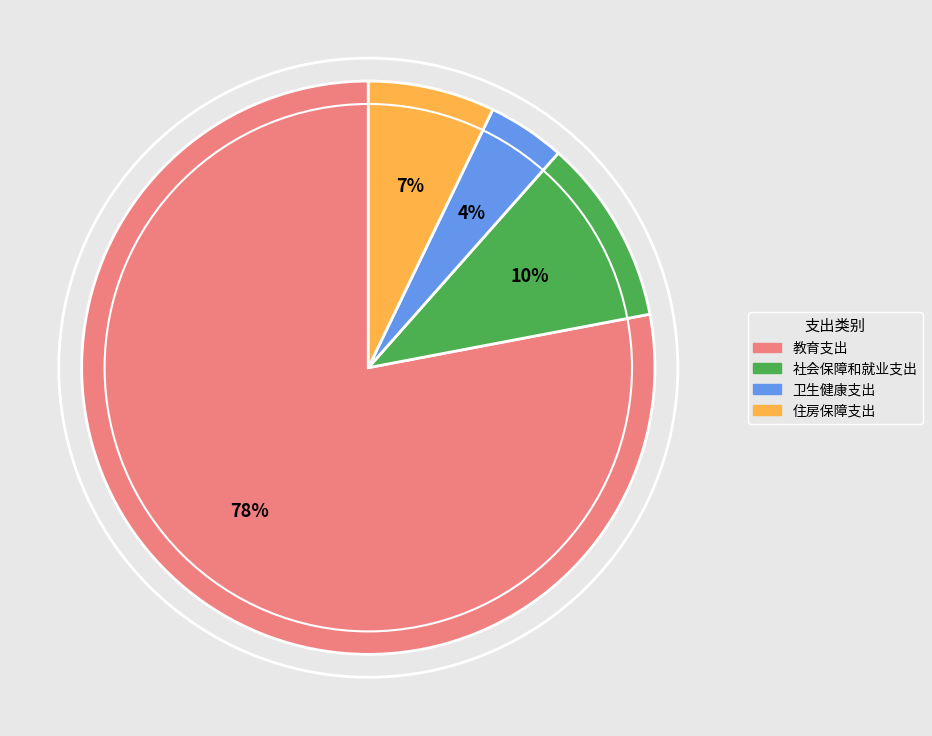

Does 卫生健康支出 account for over 50% of the chart?

No